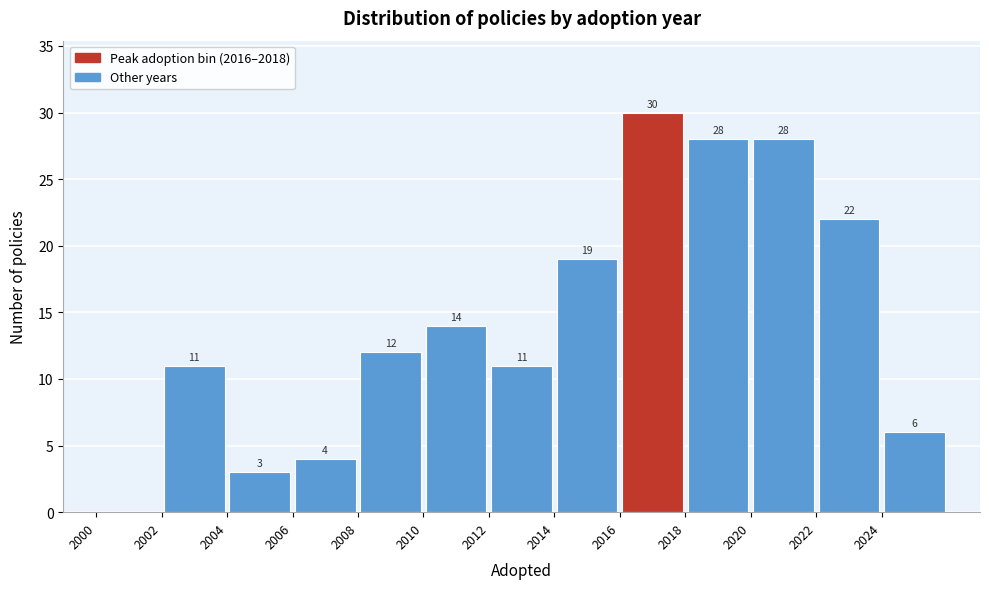

Which range on the x-axis has the tallest bar?

2016 to 2018